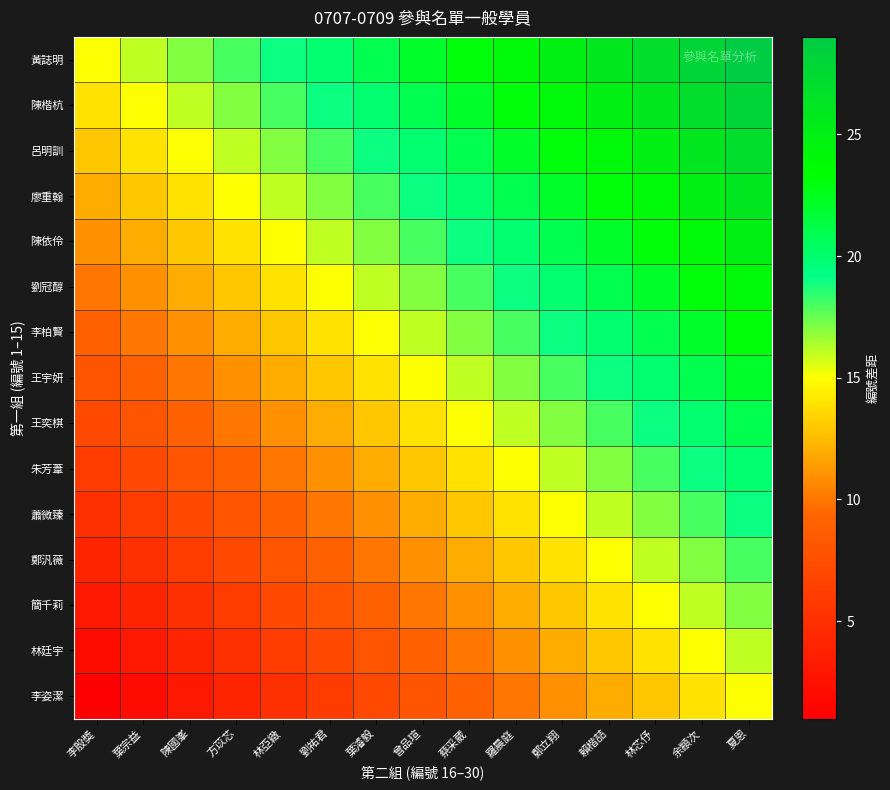

What is the spread (max minus min) of values at 劉祐君?

14